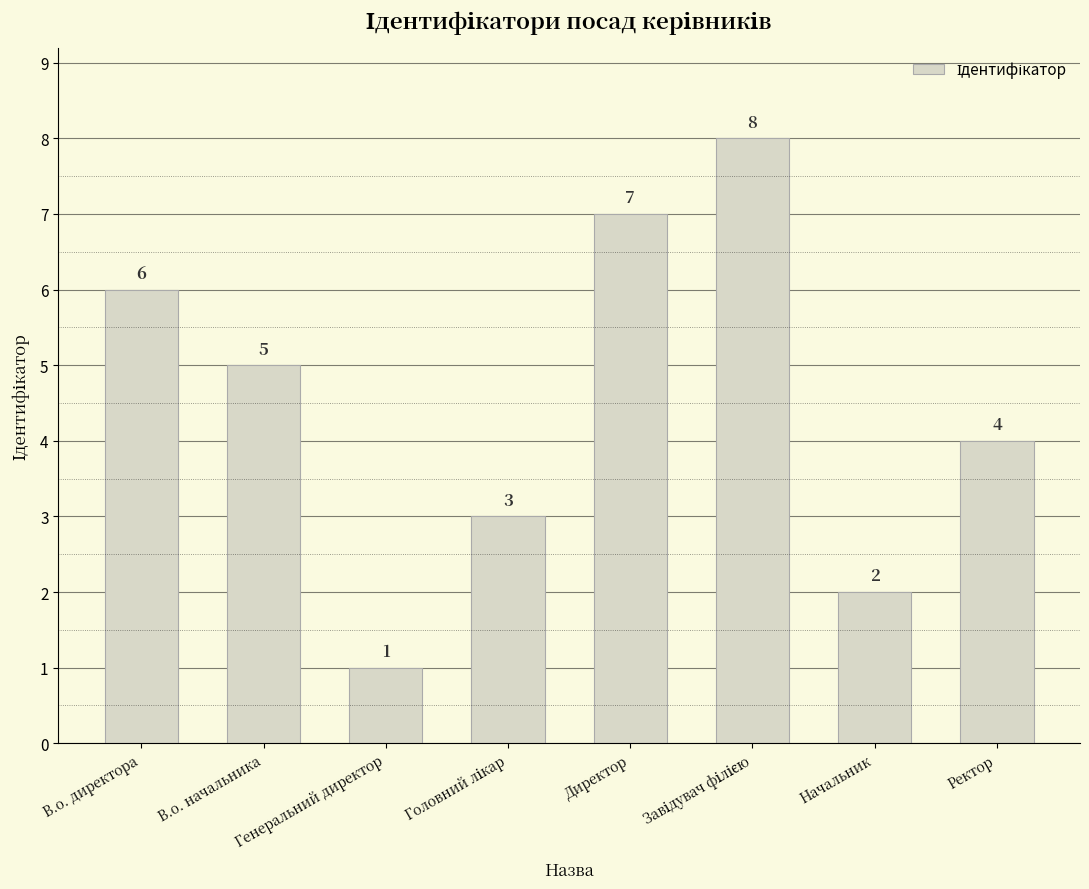

What is the minimum value shown in the chart?

1